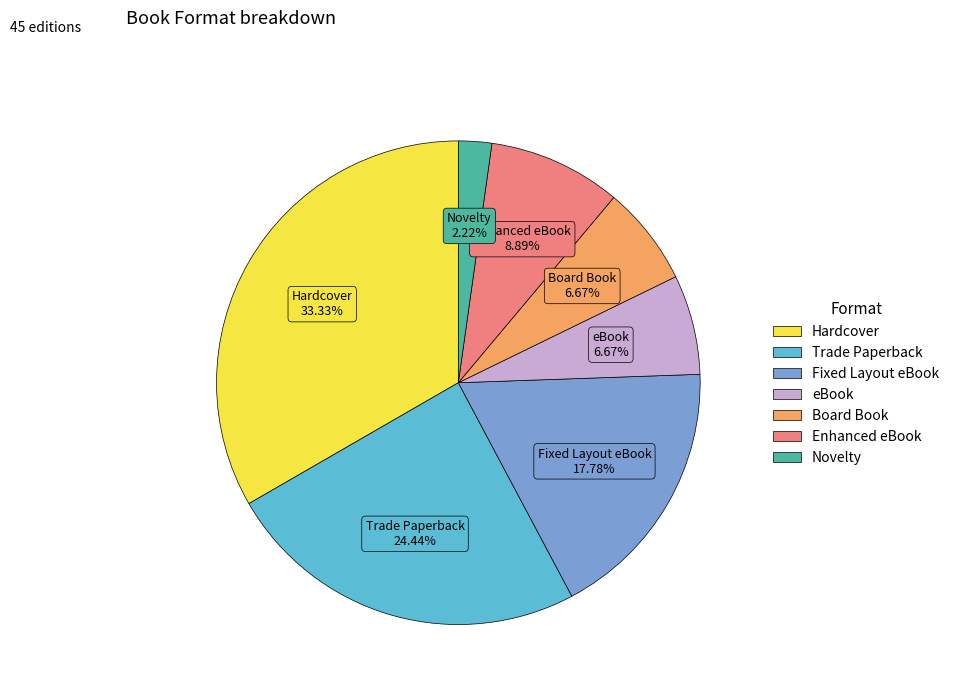

The Trade Paperback slice represents 24% of the pie. True or false?

True